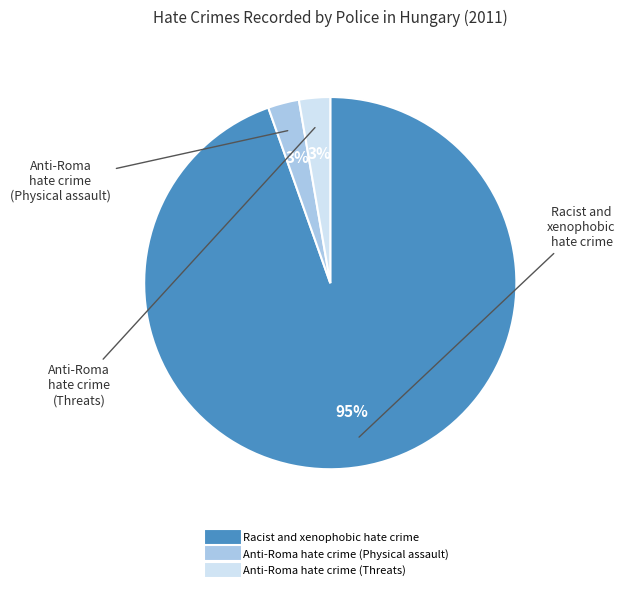

Count the number of slices in the pie.

3